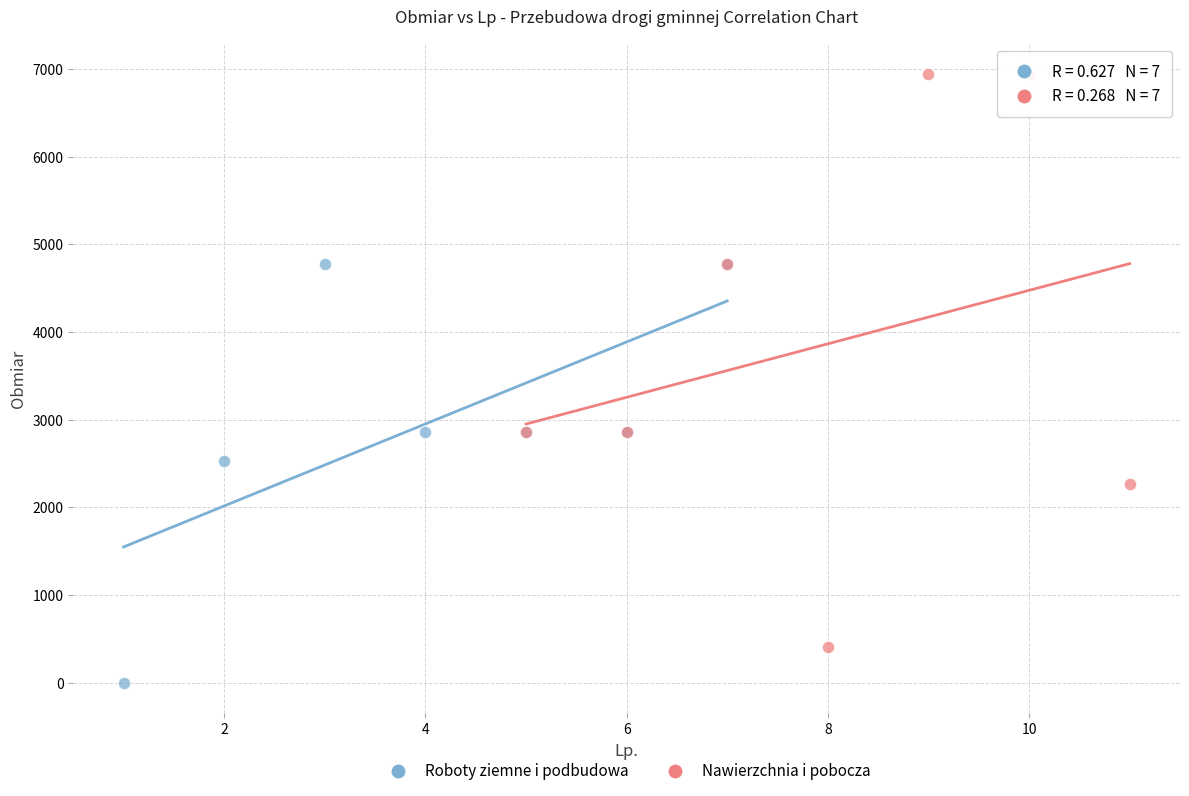

Which series contains the highest Y value?

Nawierzchnia i pobocza